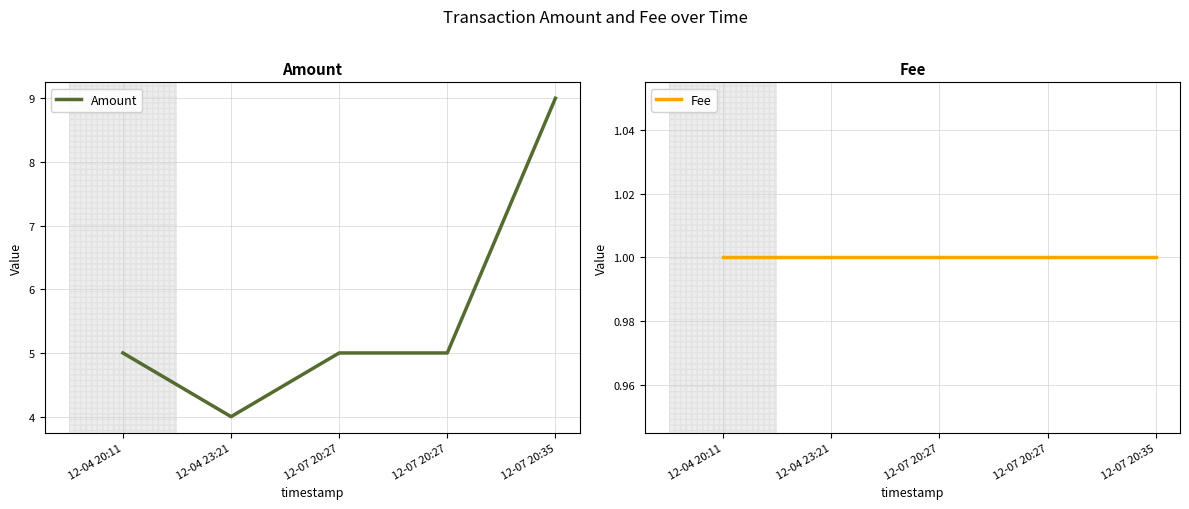

True or false: Amount has a value of 7 at 12-07 20:27.

False